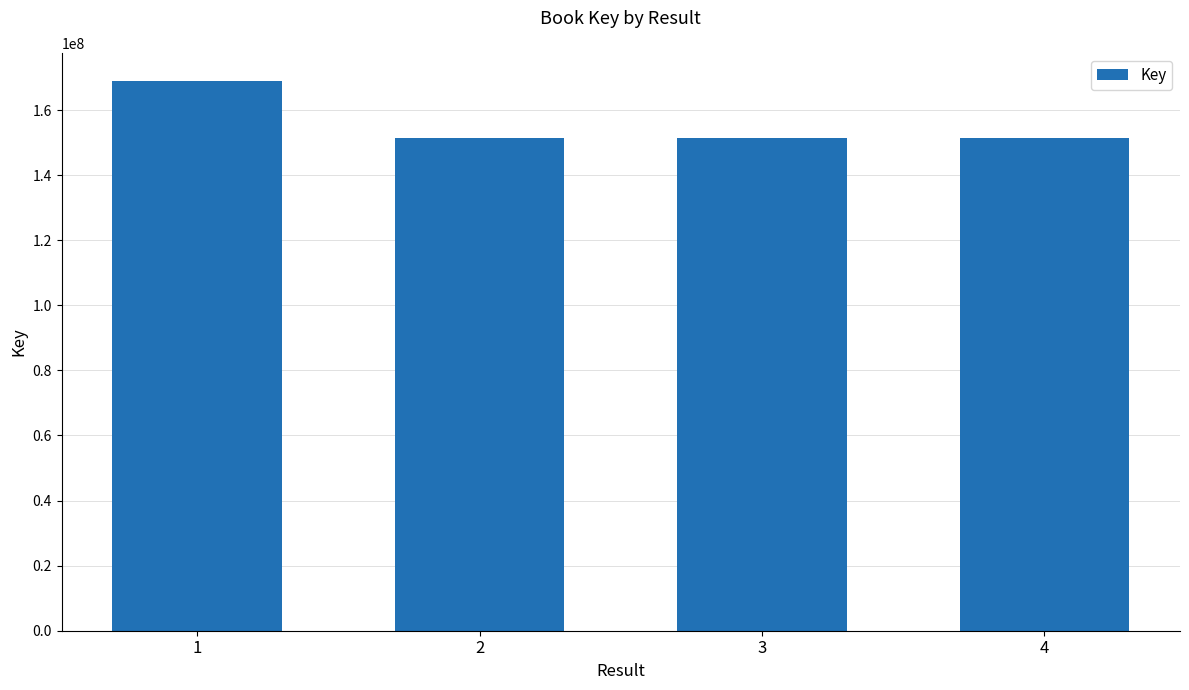

Where does the data first go above 151446119?

1